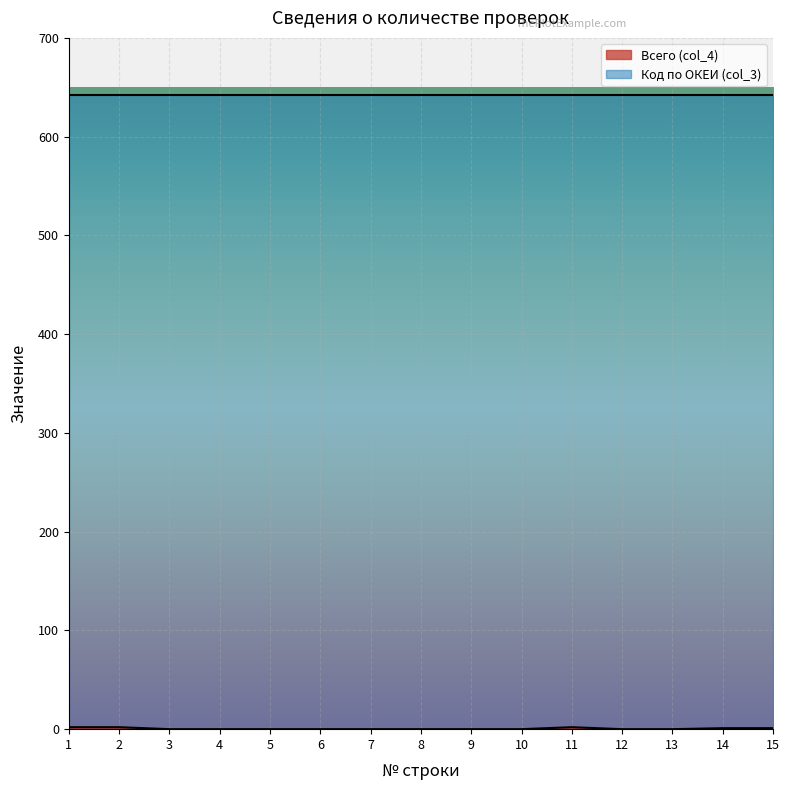

At which category does the chart reach its minimum across all series?

3